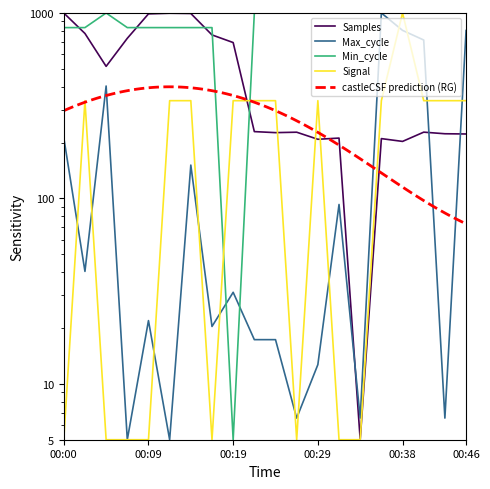

Reading right to left, what are all the values shown in this chart?

Samples: 222.7	223.3	227.8	203.0	210.2	5.0	211.6	208.5	227.6	226.4	229.3	692.9	761.8	994.1	997.1	989.2	730.3	515.6	775.5	1000.0
Max_cycle: 804.4	6.5	715.1	805.9	1000.0	6.5	92.8	12.7	6.5	17.3	17.3	31.2	20.4	151.3	5.0	21.9	5.0	403.9	40.4	212.9
Min_cycle: 1000.0	1000.0	1000.0	1000.0	1000.0	1000.0	1000.0	1000.0	1000.0	1000.0	1000.0	5.0	834.2	834.2	834.2	834.2	834.2	1000.0	834.2	834.2
Signal: 336.7	336.7	336.7	1000.0	336.7	5.0	5.0	336.7	5.0	336.7	336.7	336.7	5.0	336.7	336.7	5.0	5.0	5.0	336.7	5.0